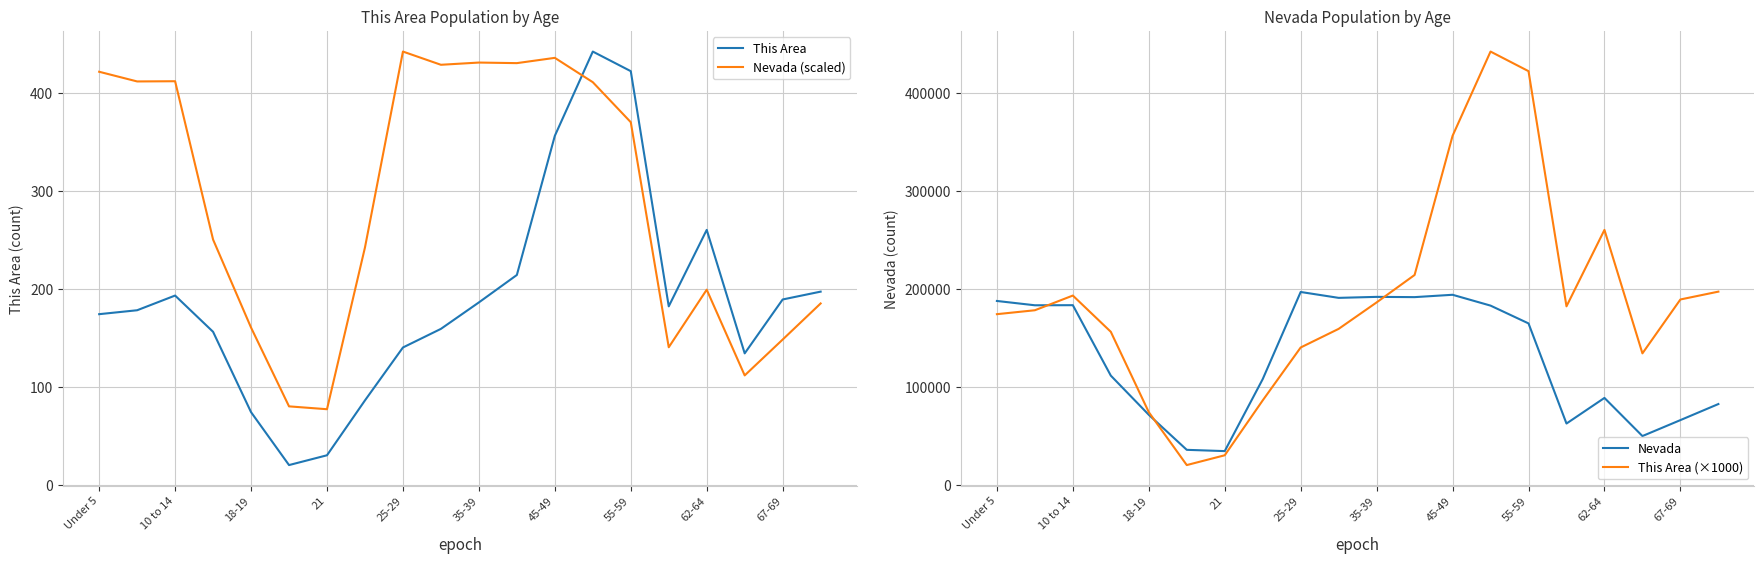

How many lines are shown in the chart?

4